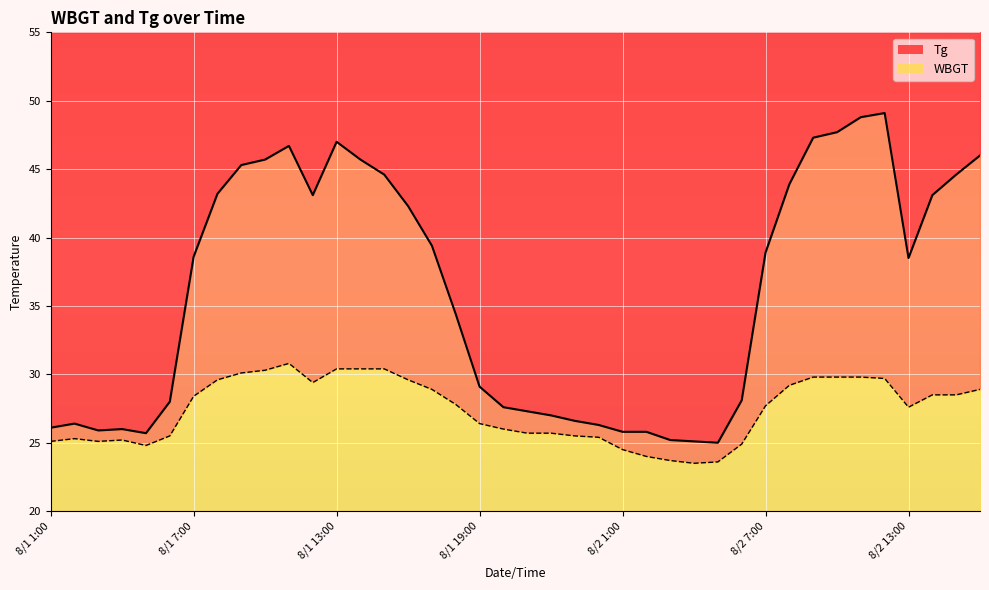

What is the difference between the maximum and second lowest values in the WBGT series?

7.2